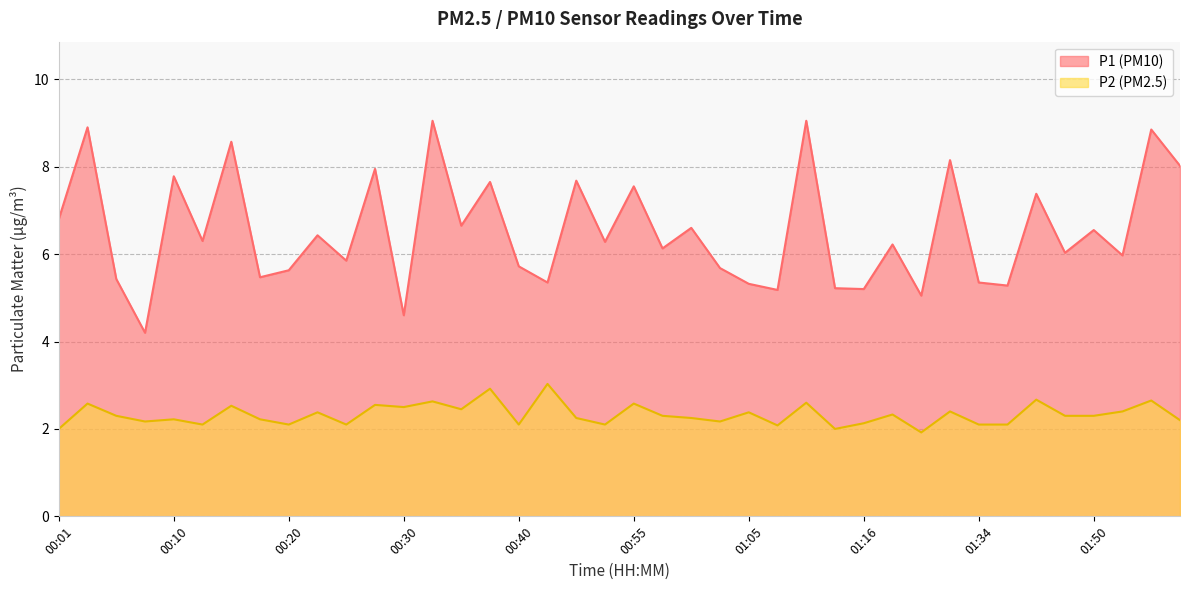

Reading left to right, extract all data points from this chart.

P1: 00:01=6.8	00:03=8.9	00:05=5.4	00:08=4.2	00:10=7.8	00:13=6.3	00:15=8.6	00:18=5.5	00:20=5.6	00:23=6.4	00:25=5.8	00:27=8.0	00:30=4.6	00:32=9.1	00:35=6.7	00:37=7.7	00:40=5.7	00:42=5.3	00:45=7.7	00:50=6.3	00:55=7.5	00:57=6.1	01:00=6.6	01:02=5.7	01:05=5.3	01:08=5.2	01:10=9.1	01:13=5.2	01:16=5.2	01:18=6.2	01:21=5.0	01:29=8.2	01:34=5.3	01:37=5.3	01:39=7.4	01:42=6.0	01:50=6.5	01:55=6.0	01:58=8.8	02:00=8.0
P2: 00:01=2.0	00:03=2.6	00:05=2.3	00:08=2.2	00:10=2.2	00:13=2.1	00:15=2.5	00:18=2.2	00:20=2.1	00:23=2.4	00:25=2.1	00:27=2.5	00:30=2.5	00:32=2.6	00:35=2.5	00:37=2.9	00:40=2.1	00:42=3.0	00:45=2.2	00:50=2.1	00:55=2.6	00:57=2.3	01:00=2.2	01:02=2.2	01:05=2.4	01:08=2.1	01:10=2.6	01:13=2.0	01:16=2.1	01:18=2.3	01:21=1.9	01:29=2.4	01:34=2.1	01:37=2.1	01:39=2.7	01:42=2.3	01:50=2.3	01:55=2.4	01:58=2.6	02:00=2.2